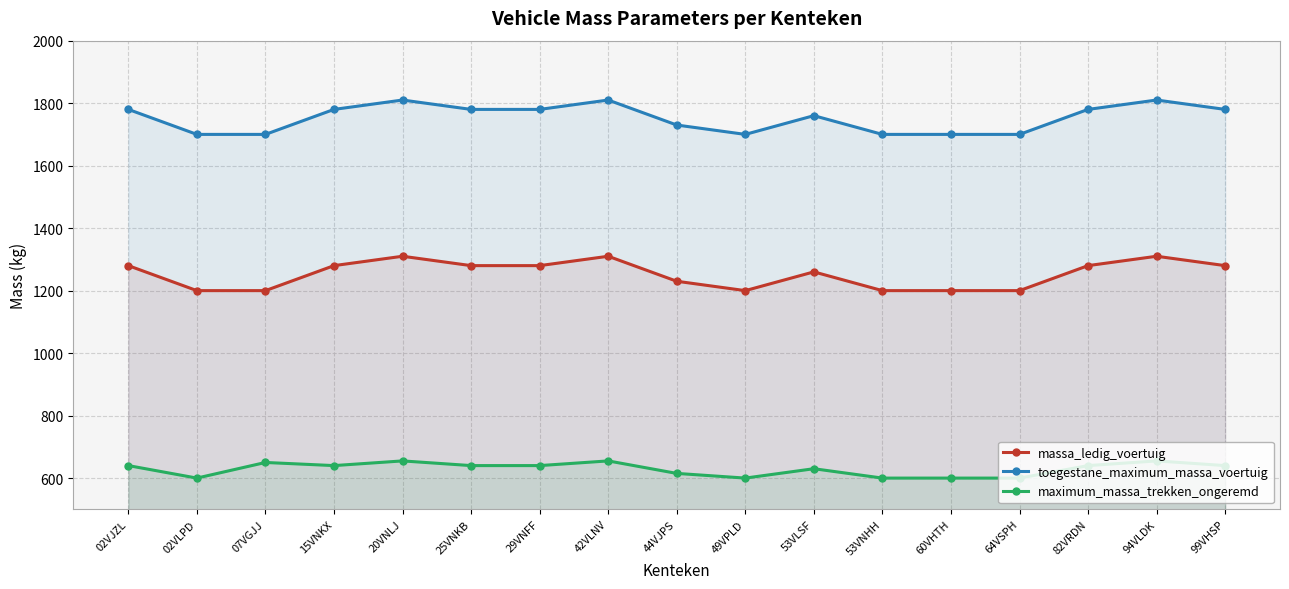

Rank the series by their average value, from highest to lowest.

toegestane_maximum_massa_voertuig, massa_ledig_voertuig, maximum_massa_trekken_ongeremd